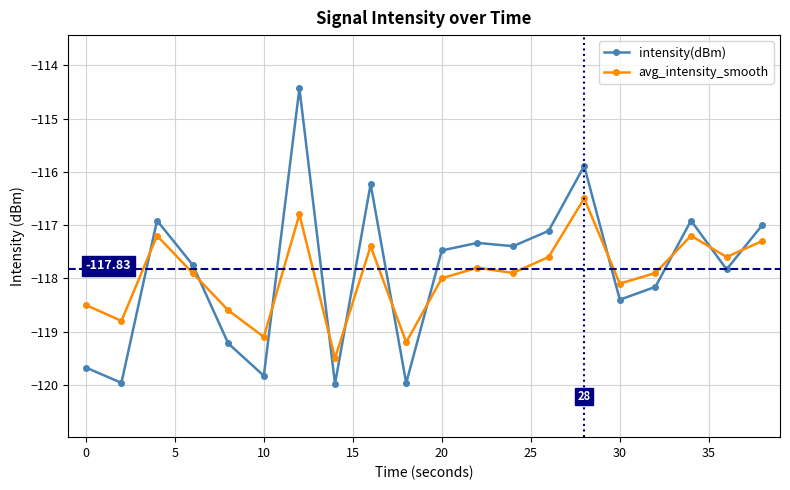

Reading left to right, extract all data points from this chart.

intensity(dBm): -119.7	-120.0	-116.9	-117.7	-119.2	-119.8	-114.4	-120.0	-116.2	-120.0	-117.5	-117.3	-117.4	-117.1	-115.9	-118.4	-118.2	-116.9	-117.8	-117.0
avg_intensity_smooth: -118.5	-118.8	-117.2	-117.9	-118.6	-119.1	-116.8	-119.5	-117.4	-119.2	-118.0	-117.8	-117.9	-117.6	-116.5	-118.1	-117.9	-117.2	-117.6	-117.3